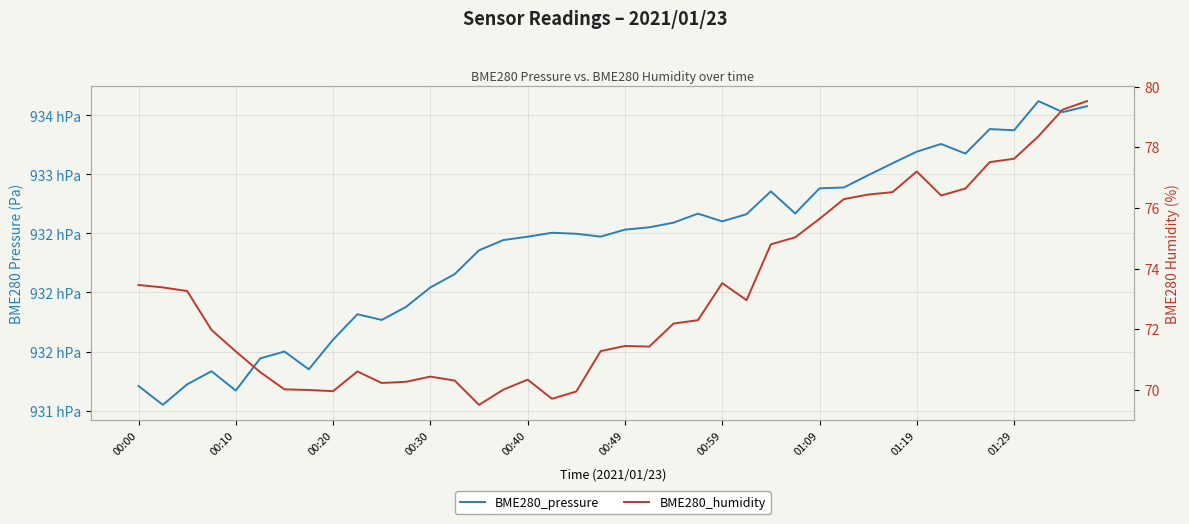

At 00:10, list the series in order from smallest to largest.

BME280_humidity, BME280_pressure